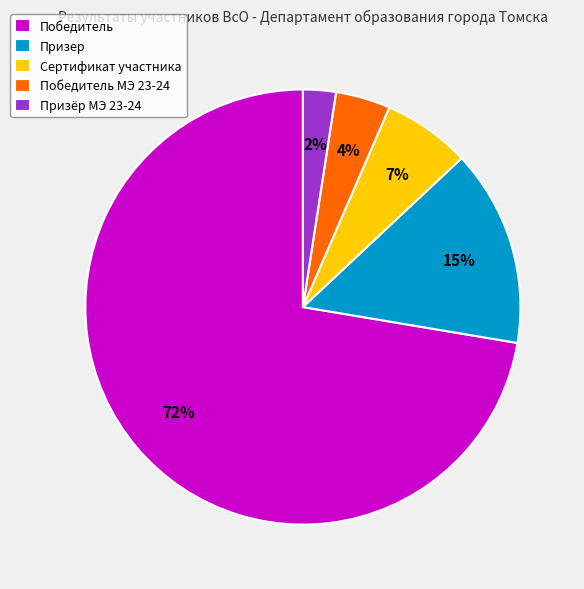

Which has a higher value, Призер or Победитель МЭ 23-24?

Призер